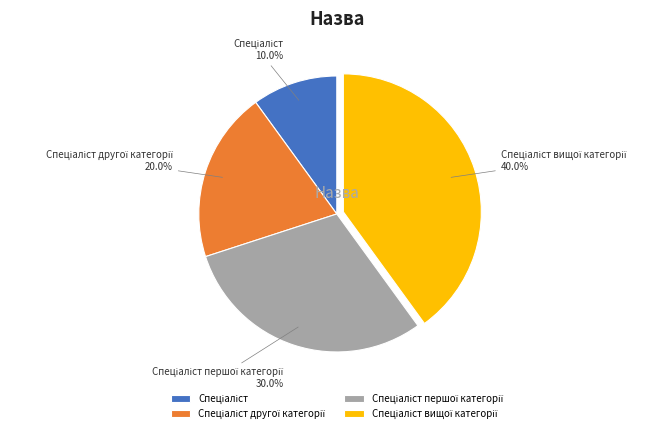

Does any single category account for the majority?

No